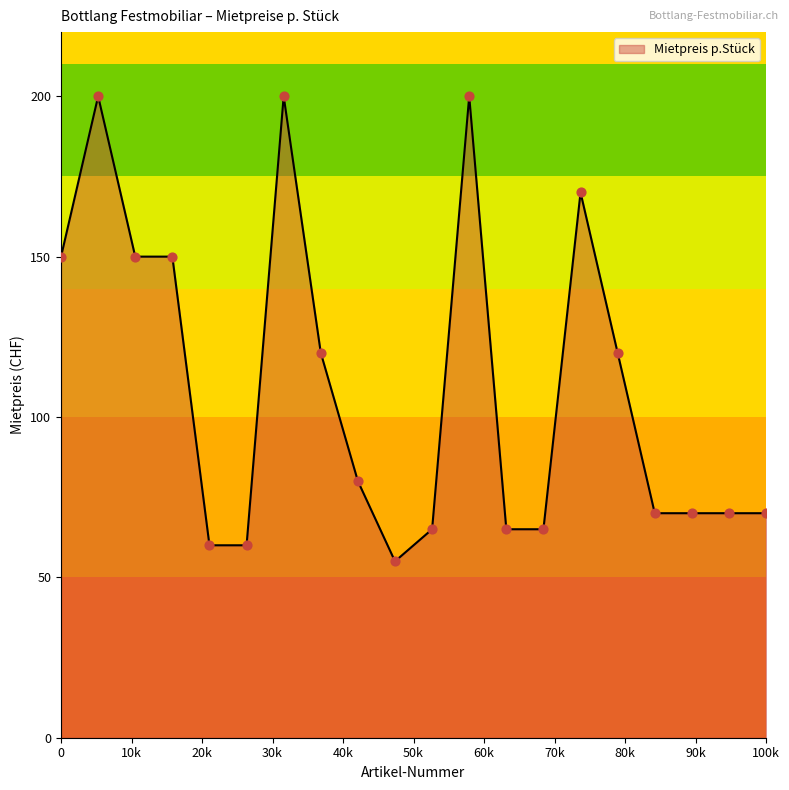

What is the smallest value displayed?

55